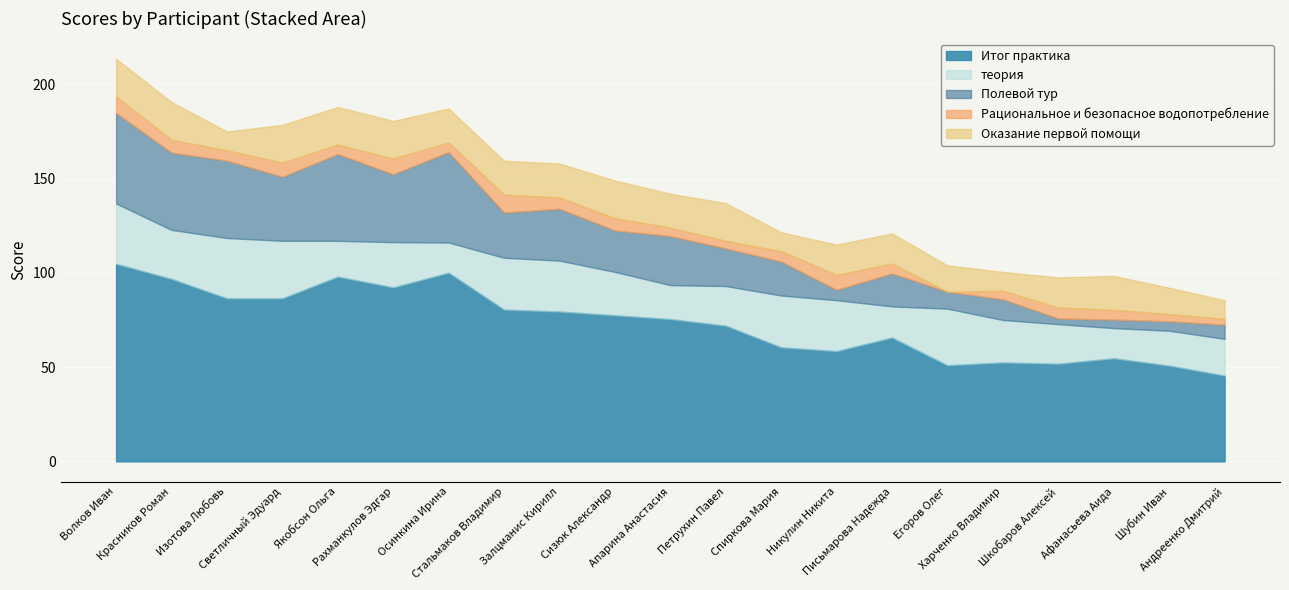

Is it true that теория equals 32.0 at Изотова Любовь?

True